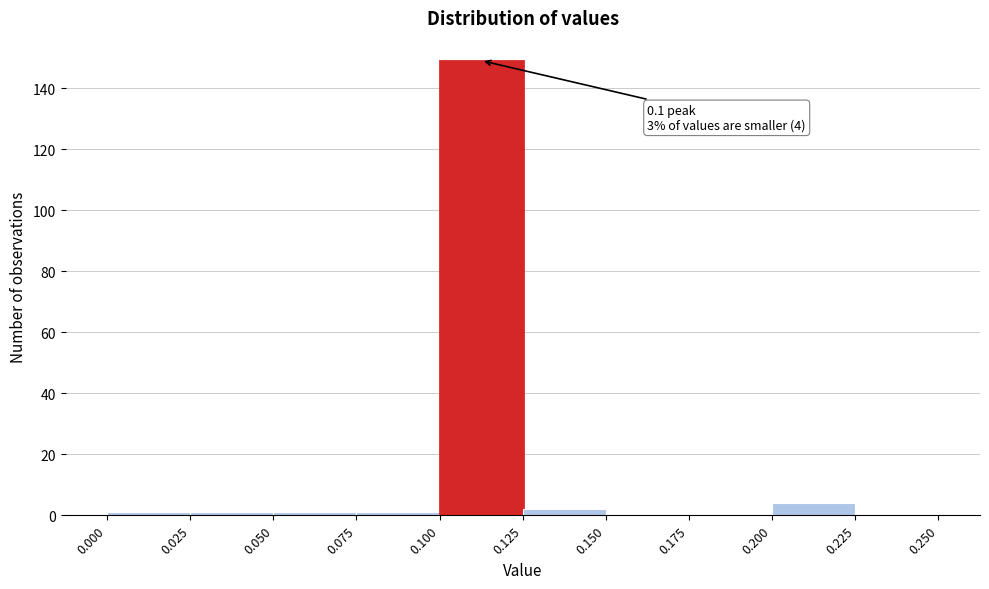

Which range on the x-axis has the tallest bar?

0.100 to 0.125